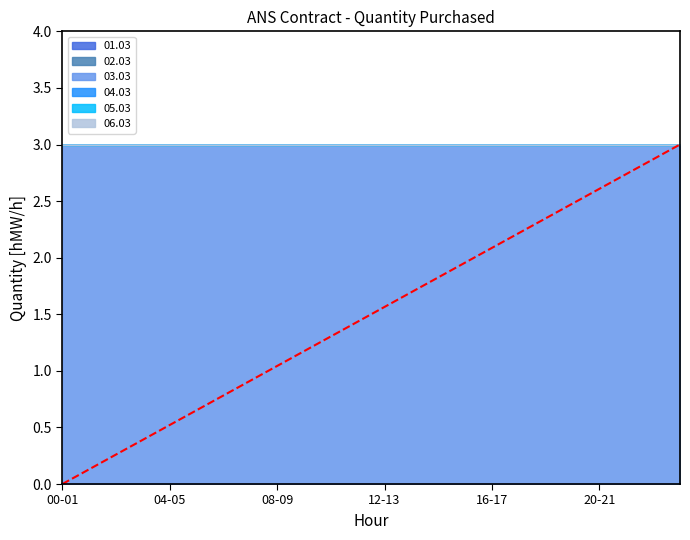

At how many categories does at least one series exceed 1?

24